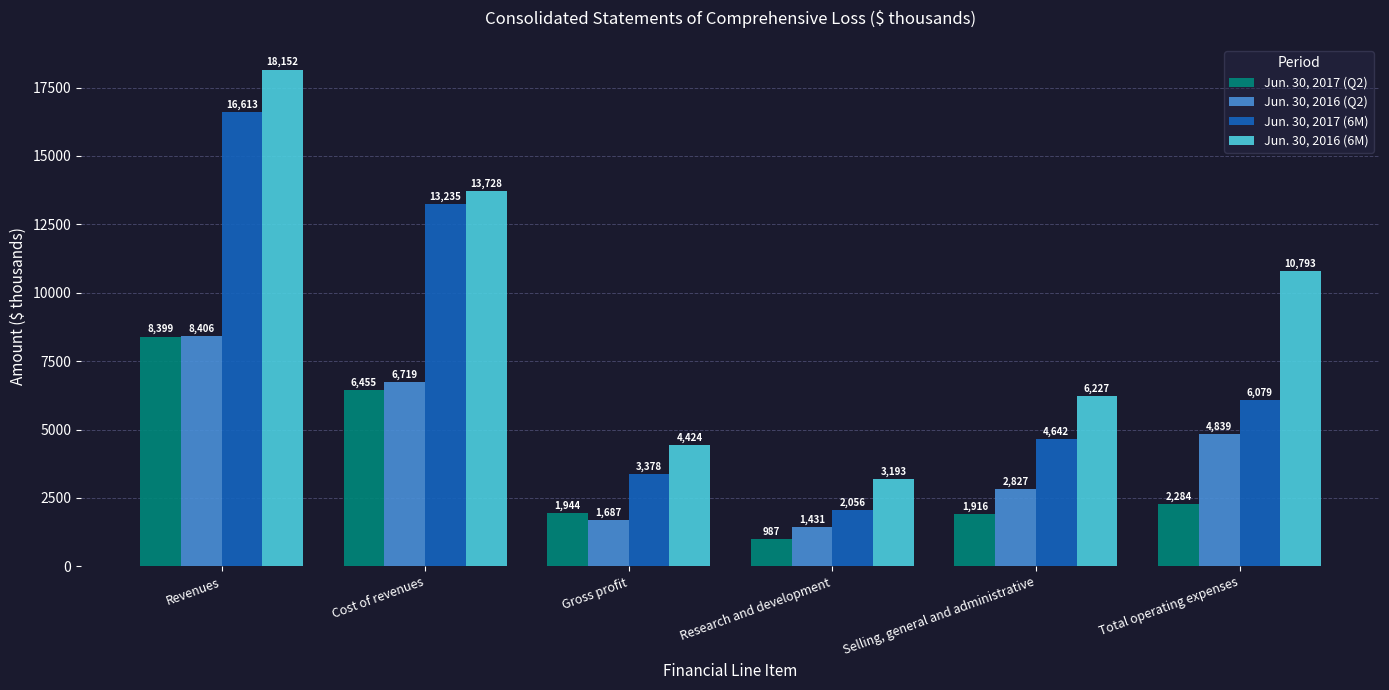

What are all the series names shown in the legend?

Jun. 30, 2017 (Q2), Jun. 30, 2016 (Q2), Jun. 30, 2017 (6M), Jun. 30, 2016 (6M)